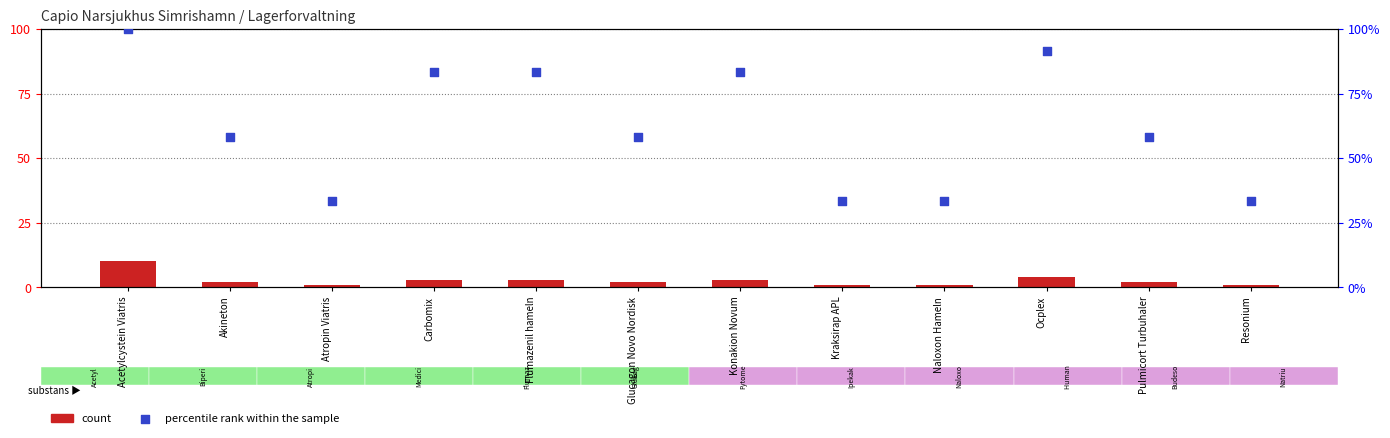

What is the total value across all series at Glucagon Novo Nordisk?

60.3